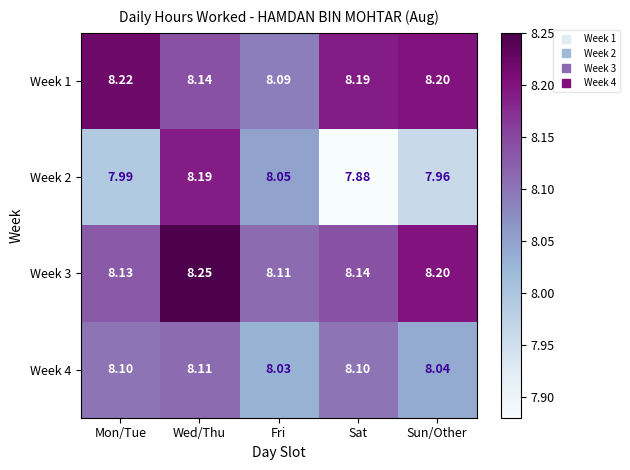

Which series changed the most between Wed/Thu and Sun/Other?

Week 2